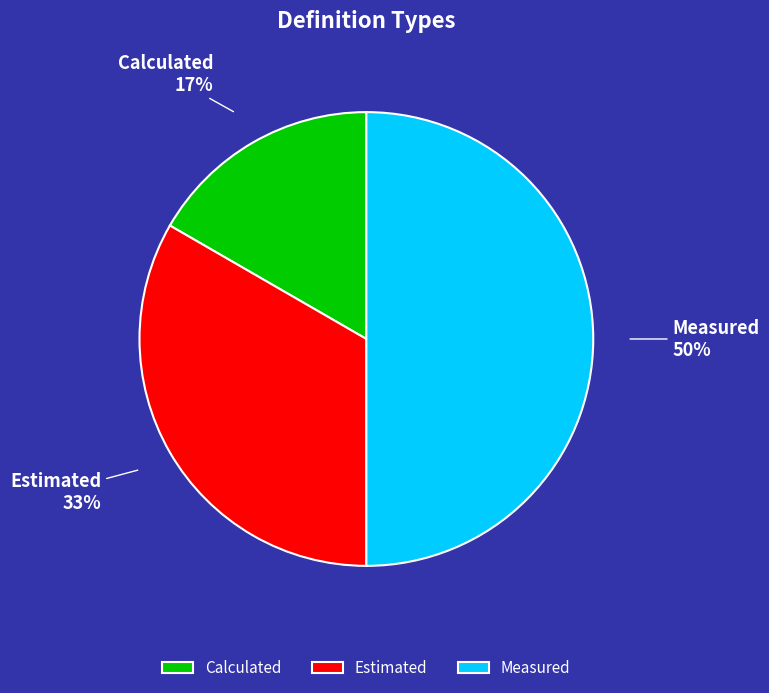

Which has a higher value, Calculated or Measured?

Measured